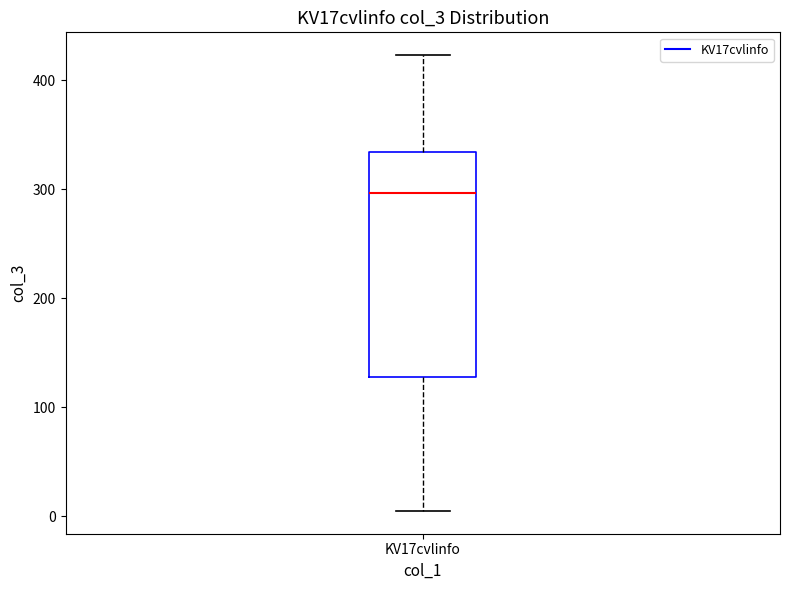

Read this box plot against the y-axis: the position of the median line, the range covered by the box, and the ends of both whiskers. The values are not printed on the chart, so give them approximately, as read against the axis.

median 300, box 130 to 330, whiskers 10 to 420